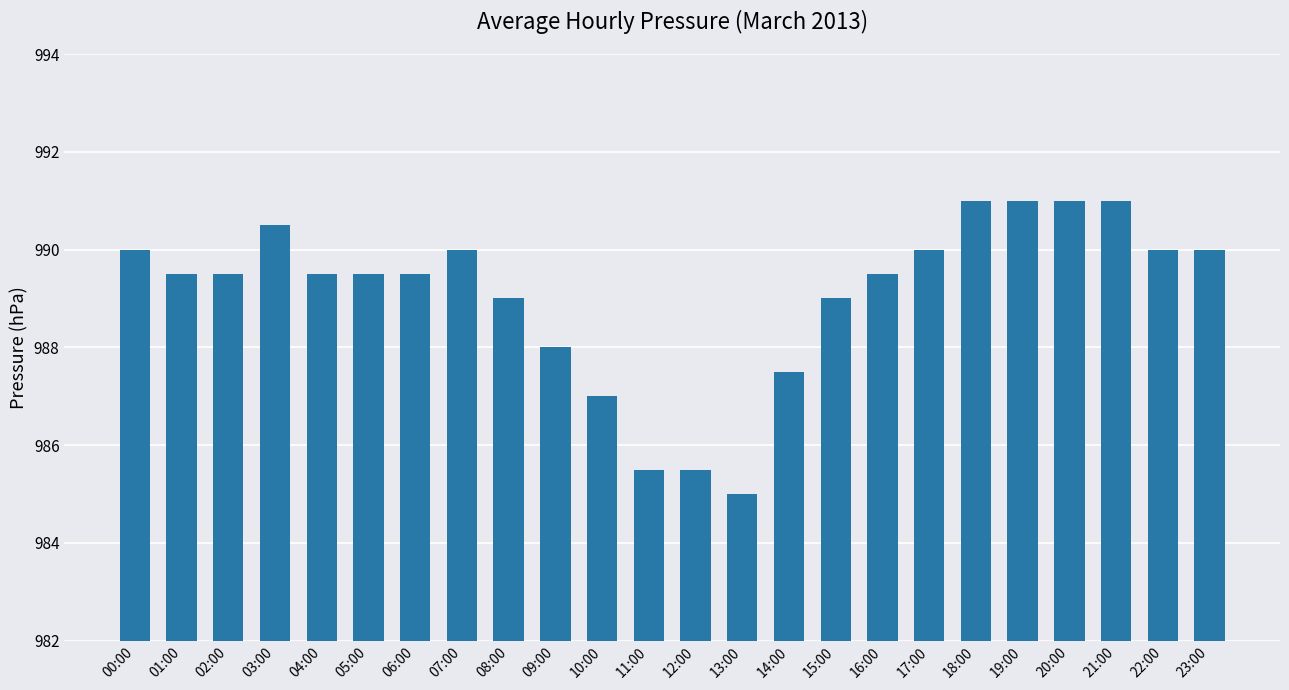

What is the maximum value shown in the chart?

991.0